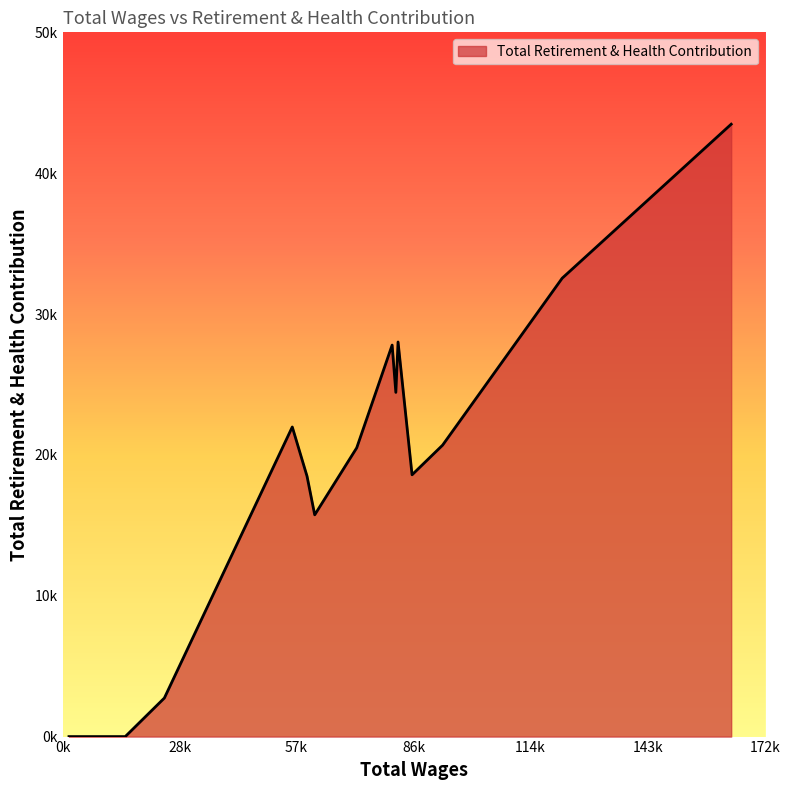

Is this an area chart (filled region under the line)?

Yes